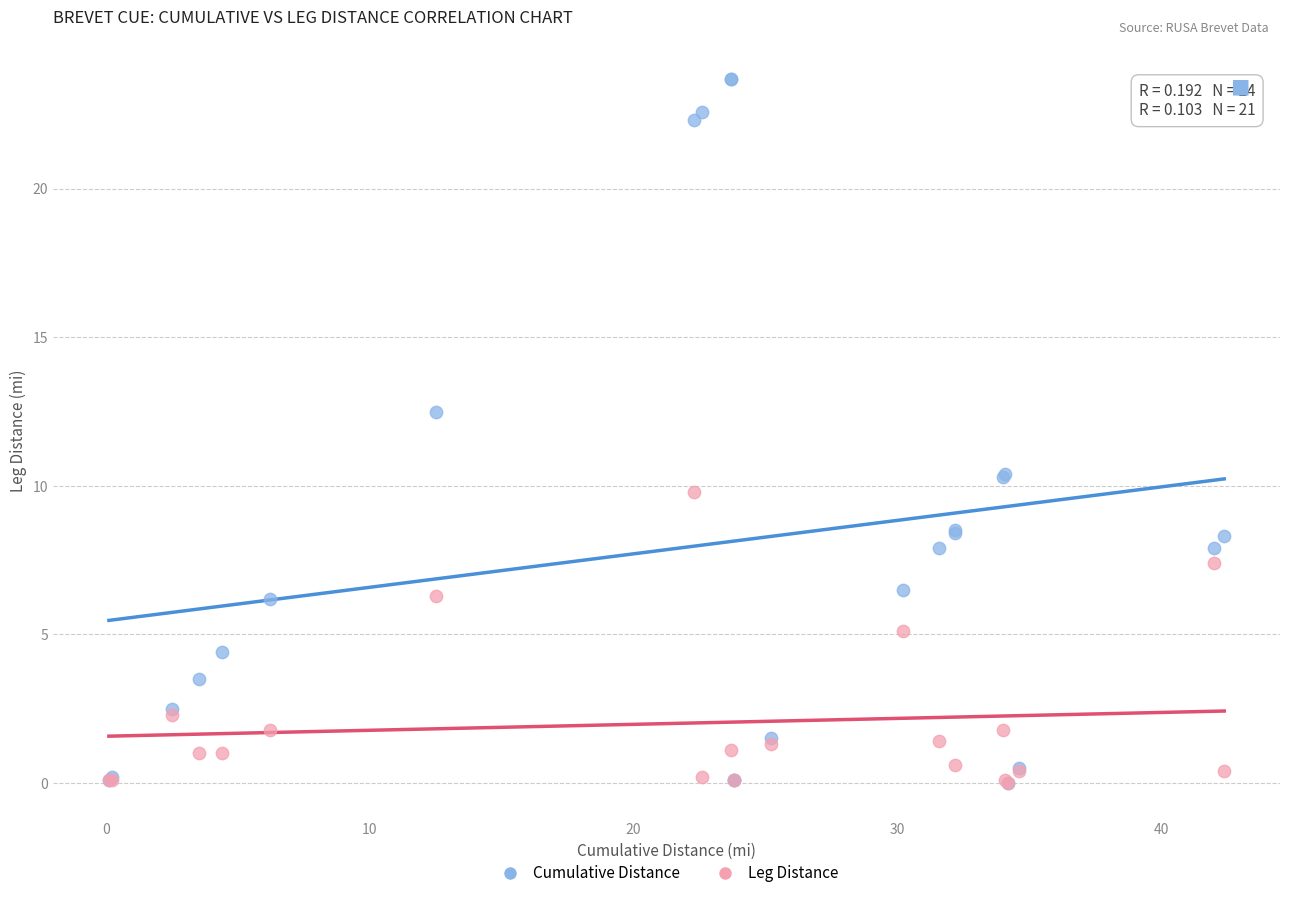

Which series has the largest Y range (max minus min)?

Cumulative Distance